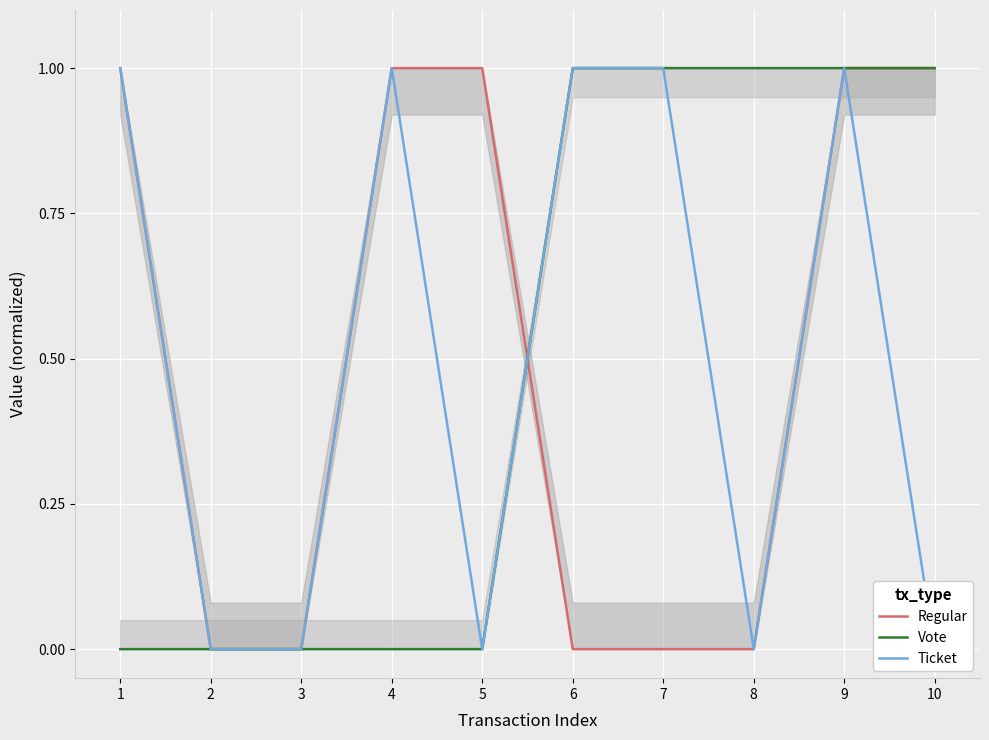

Reading right to left, extract all data points from this chart.

Regular: 10=1.0	9=1.0	8=0.0	7=0.0	6=0.0	5=1.0	4=1.0	3=0.0	2=0.0	1=1.0
Vote: 10=1.0	9=1.0	8=1.0	7=1.0	6=1.0	5=0.0	4=0.0	3=0.0	2=0.0	1=0.0
Ticket: 10=0.0	9=1.0	8=0.0	7=1.0	6=1.0	5=0.0	4=1.0	3=0.0	2=0.0	1=1.0